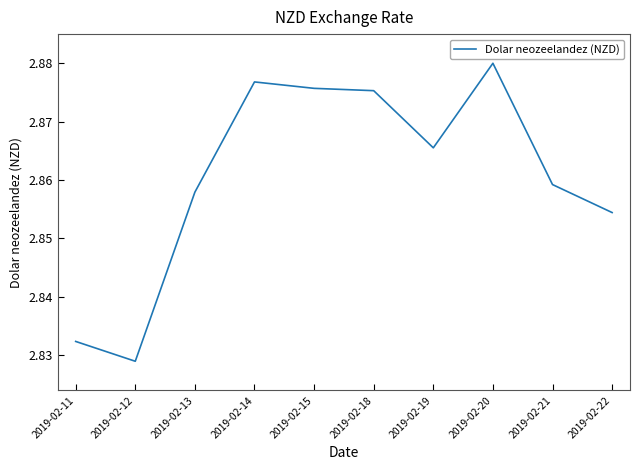

Where is the data nearest to the value 2?

2019-02-12